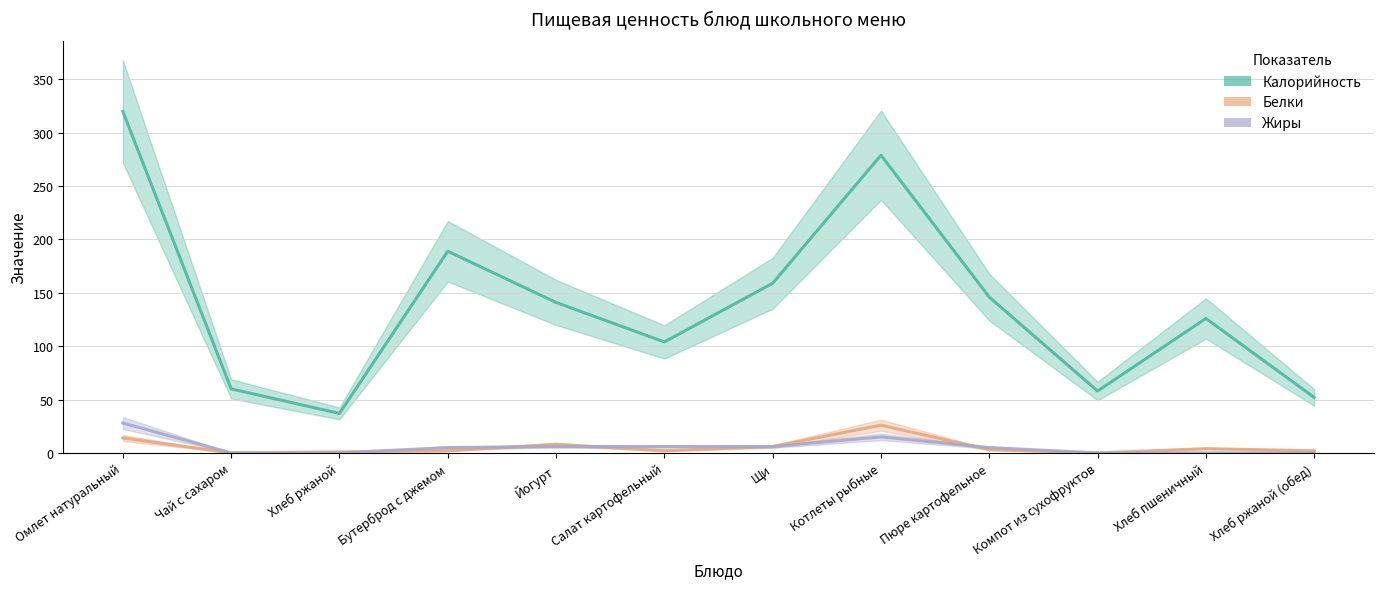

At which category is the sum across all series the highest?

Омлет натуральный